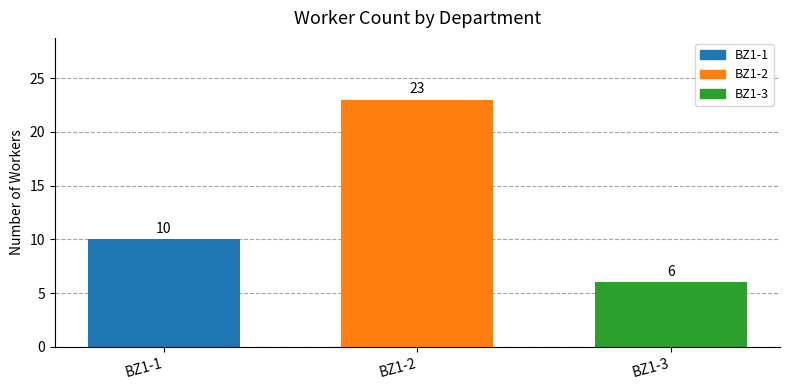

Approximately how many times larger is the value at BZ1-2 compared to BZ1-1?

2.3